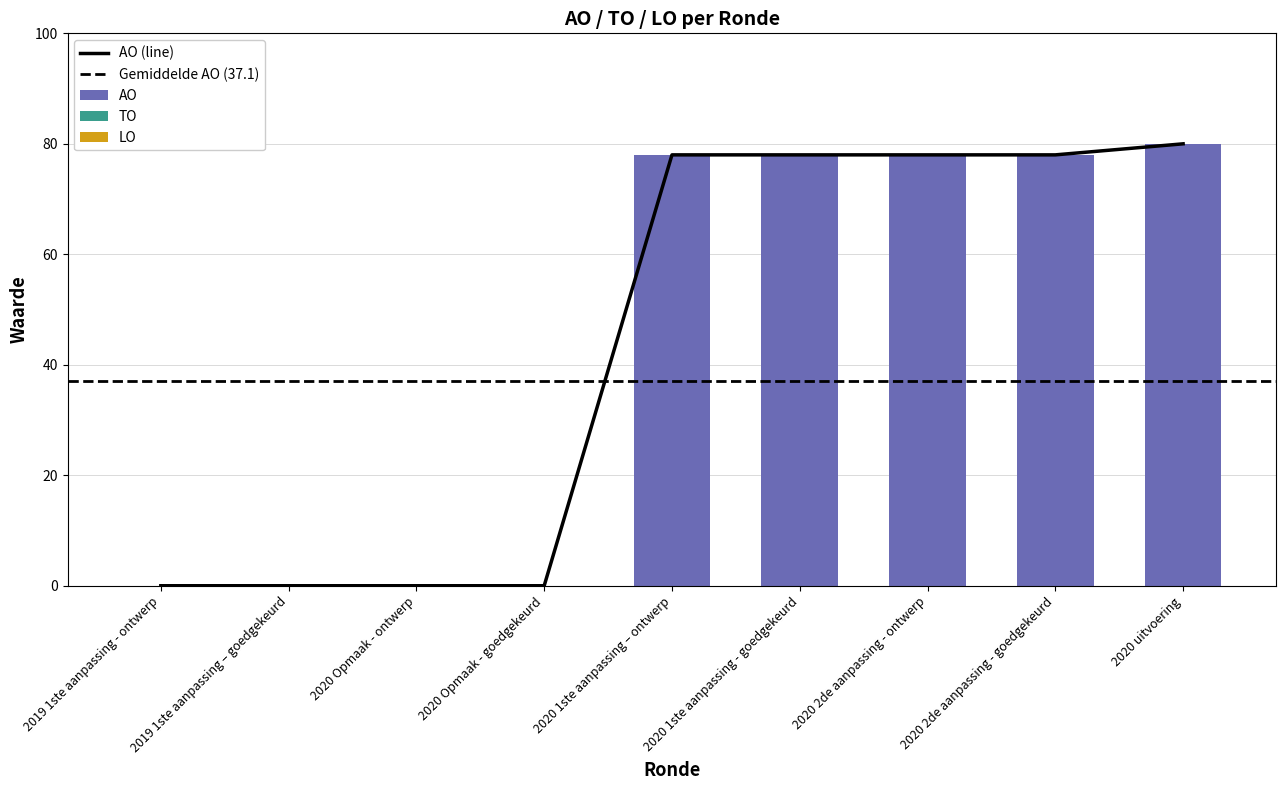

Which series has the largest range (max minus min)?

AO